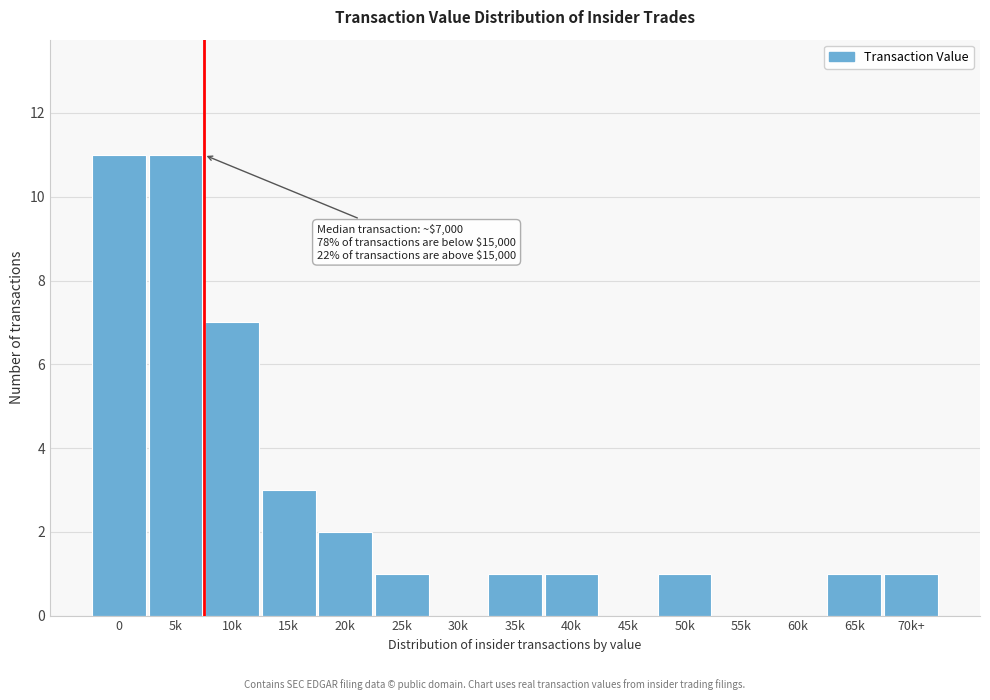

Reading left to right, list all the values displayed in this chart.

0=11	5k=11	10k=7	15k=3	20k=2	25k=1	30k=0	35k=1	40k=1	45k=0	50k=1	55k=0	60k=0	65k=1	70k+=1